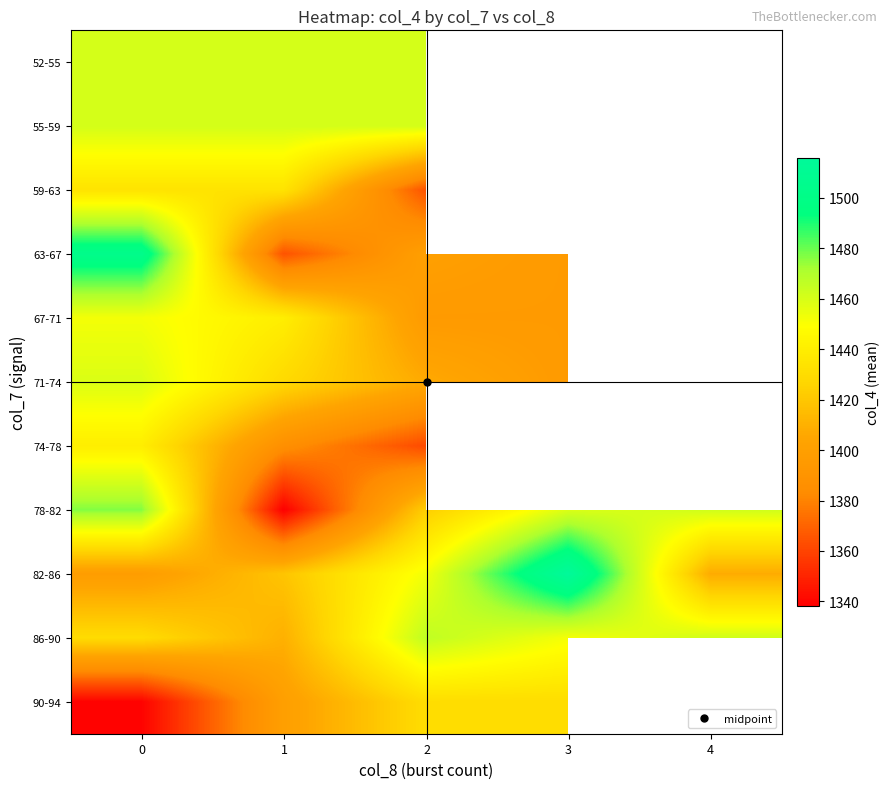

What is the spread (max minus min) of values at 0?

164.5